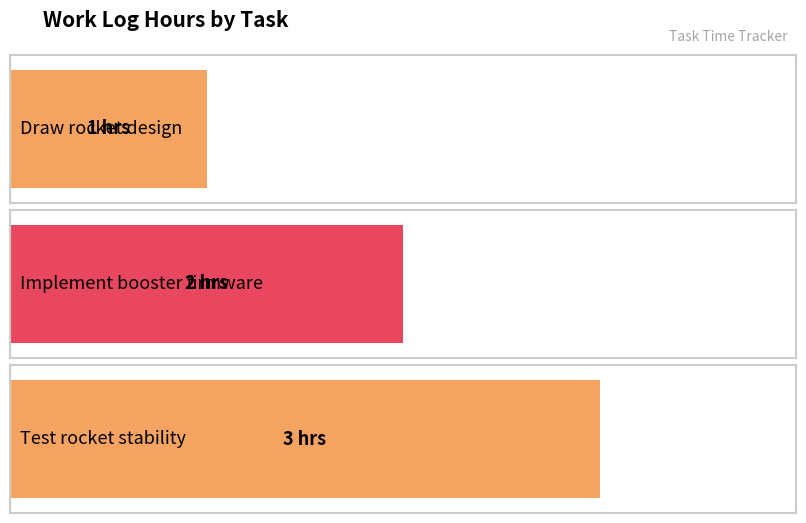

The chart shows a value of 3 at Implement booster firmware. True or false?

False